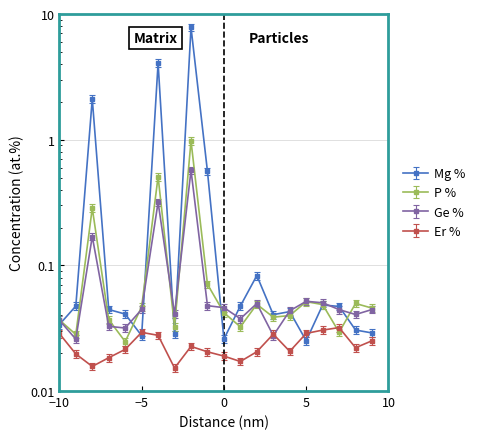

True or false: Ge % has a value of 0.0 at −5.

False